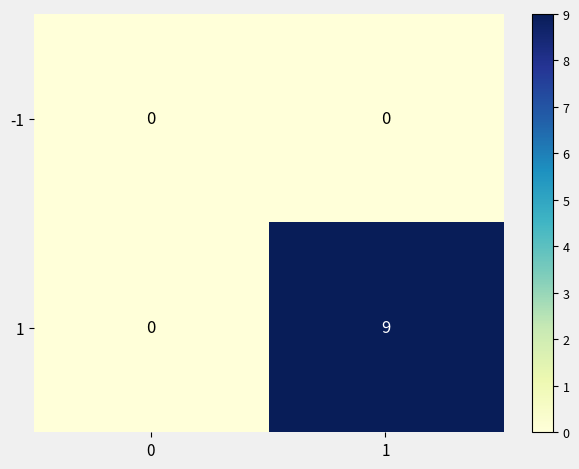

What is the greatest value displayed?

9